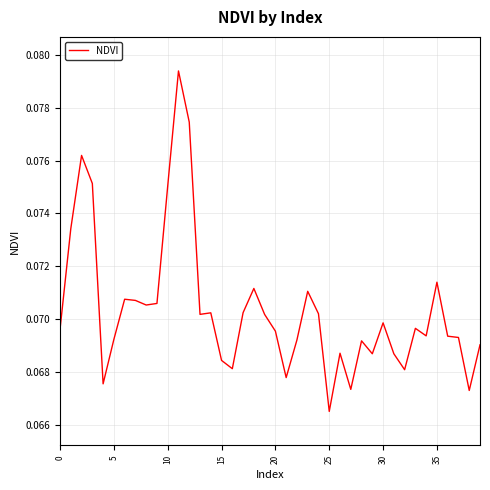

Reading right to left, list all the values displayed in this chart.

0.1	0.1	0.1	0.1	0.1	0.1	0.1	0.1	0.1	0.1	0.1	0.1	0.1	0.1	0.1	0.1	0.1	0.1	0.1	0.1	0.1	0.1	0.1	0.1	0.1	0.1	0.1	0.1	0.1	0.1	0.1	0.1	0.1	0.1	0.1	0.1	0.1	0.1	0.1	0.1